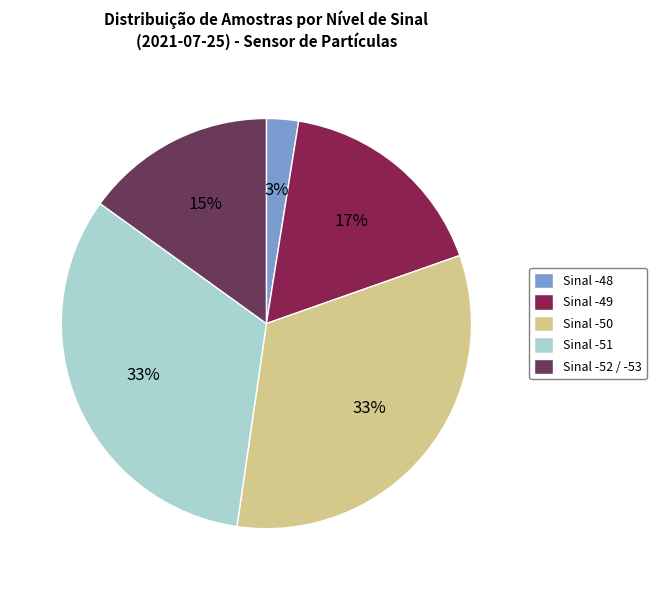

Which has a higher value, Sinal -51 or Sinal -49?

Sinal -51